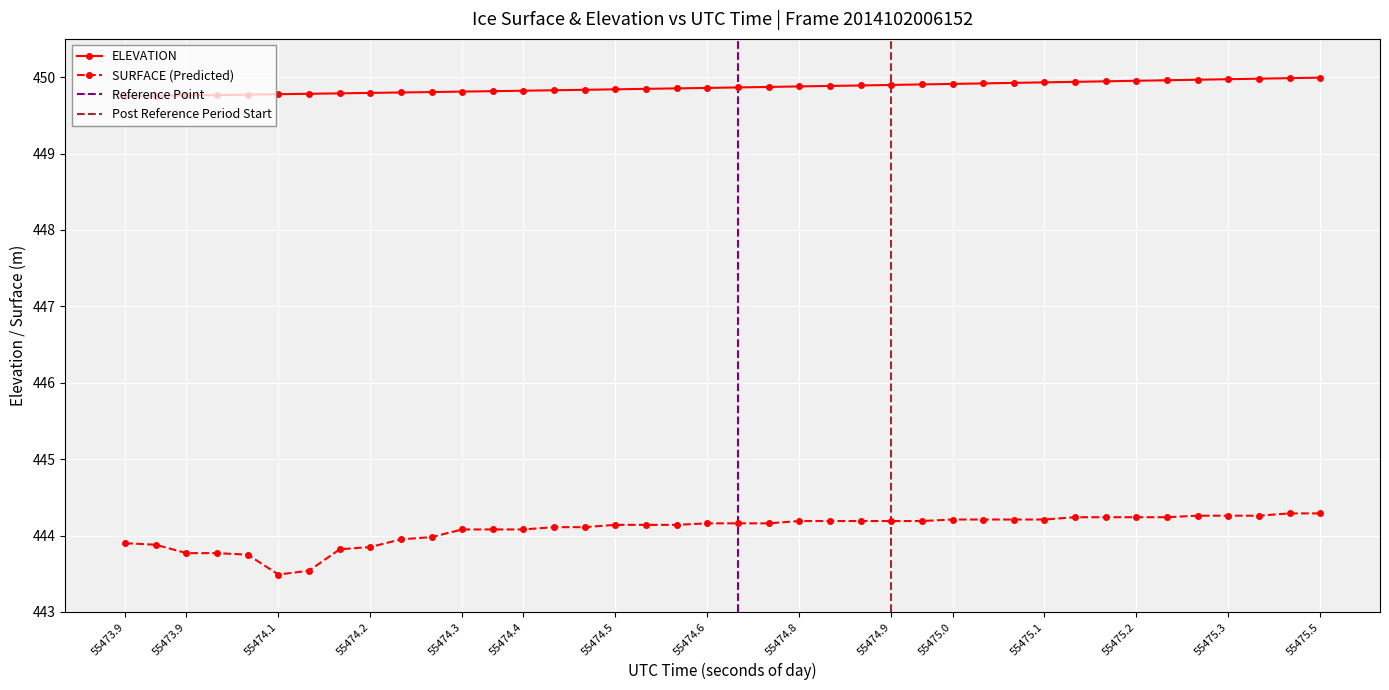

True or false: SURFACE and ELEVATION intersect in this chart.

False